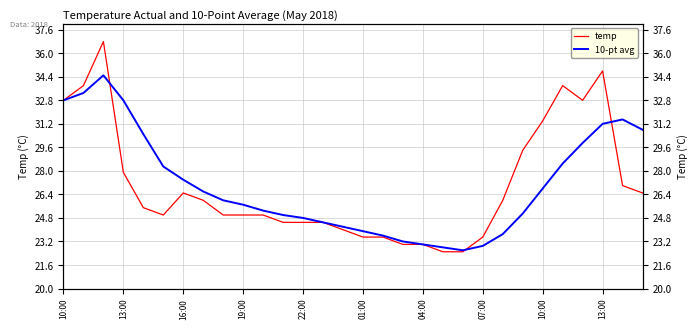

Does the chart have visible grid lines?

Yes